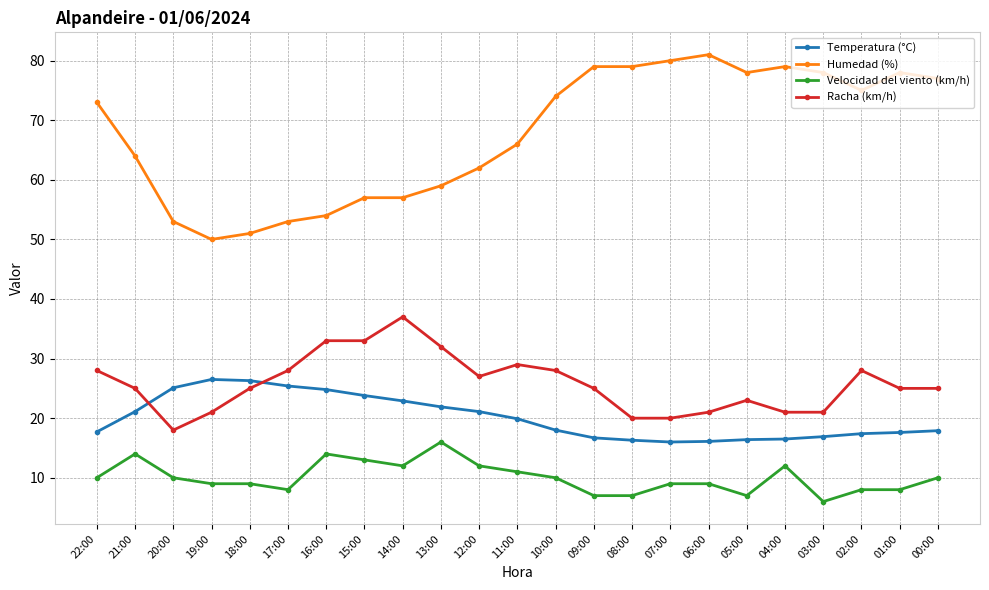

At which category does Velocidad del viento (km/h) reach its first local peak?

21:00